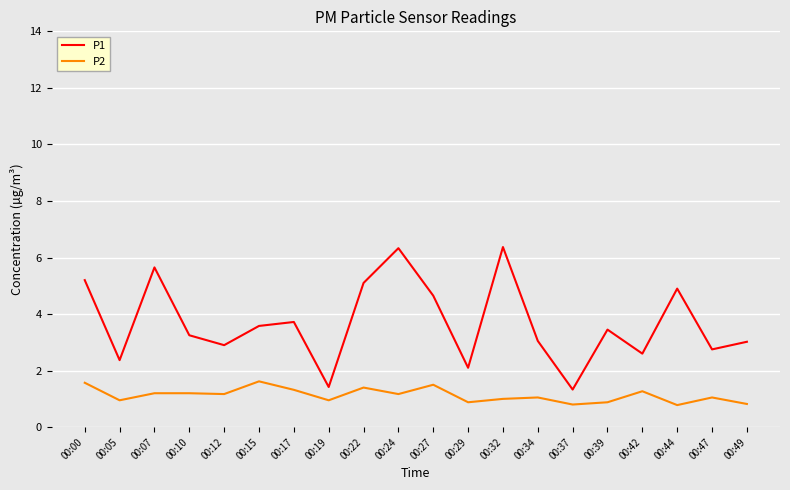

The value of P2 at 00:29 is 1.6. True or false?

False